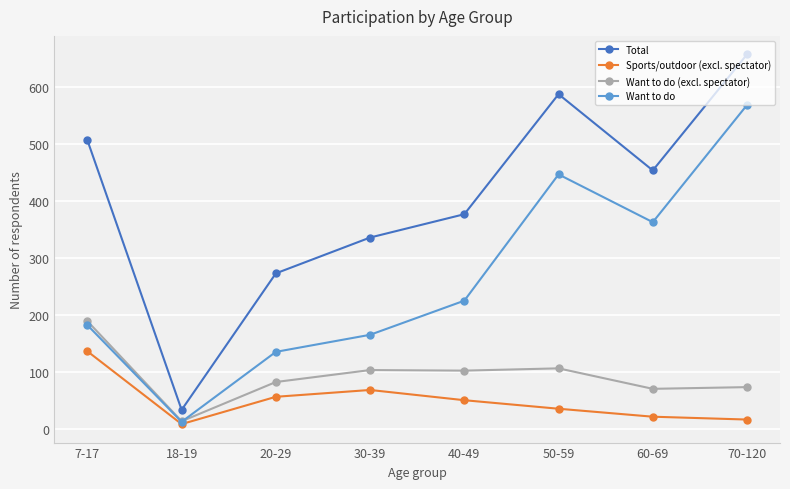

At 60-69, list the series in order from smallest to largest.

Sports/outdoor (excl. spectator), Want to do (excl. spectator), Want to do, Total